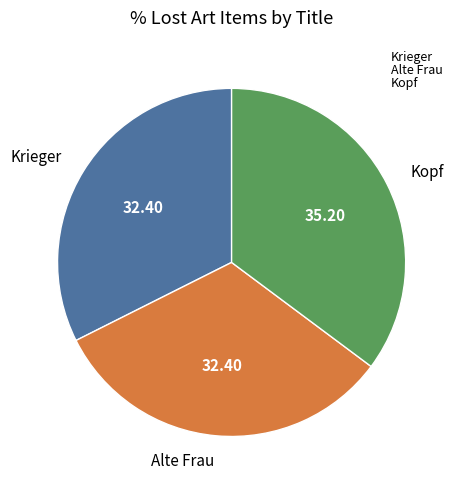

How many segments does this pie chart have?

3